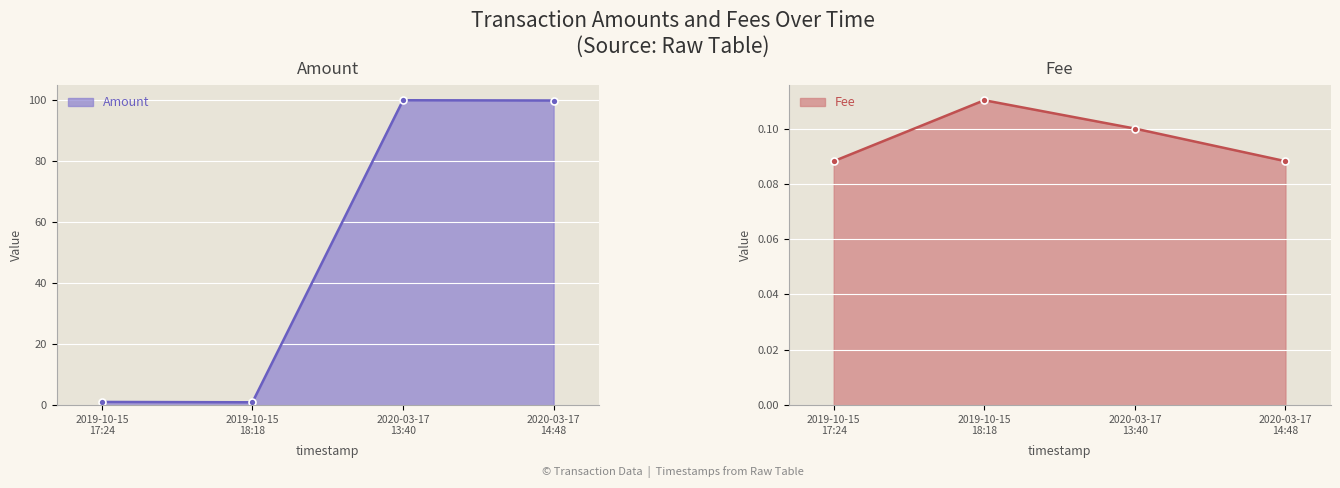

How many Fee values are between 0 and 1?

4